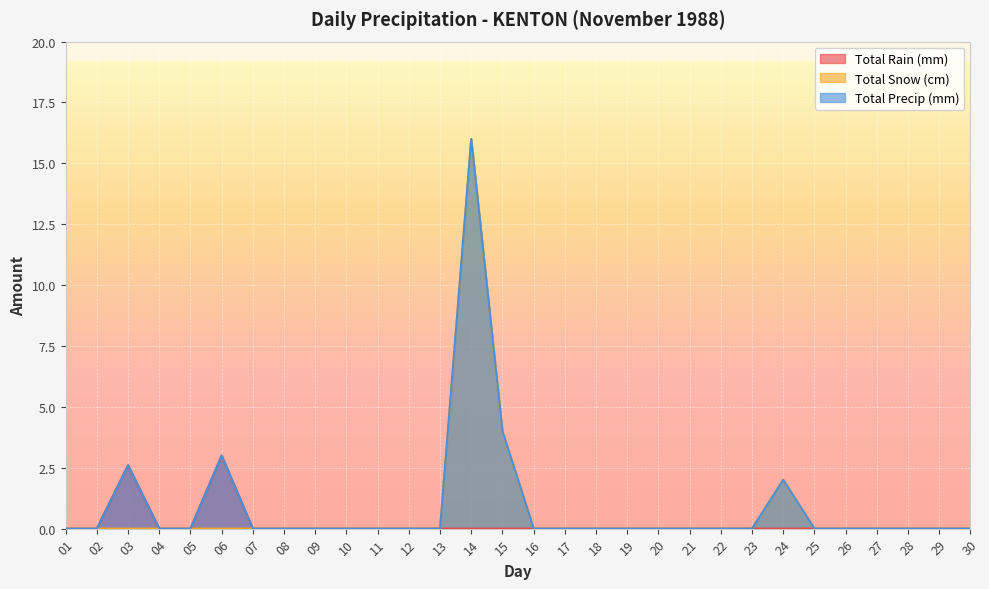

True or false: Total Snow (cm) and Total Precip (mm) intersect in this chart.

False